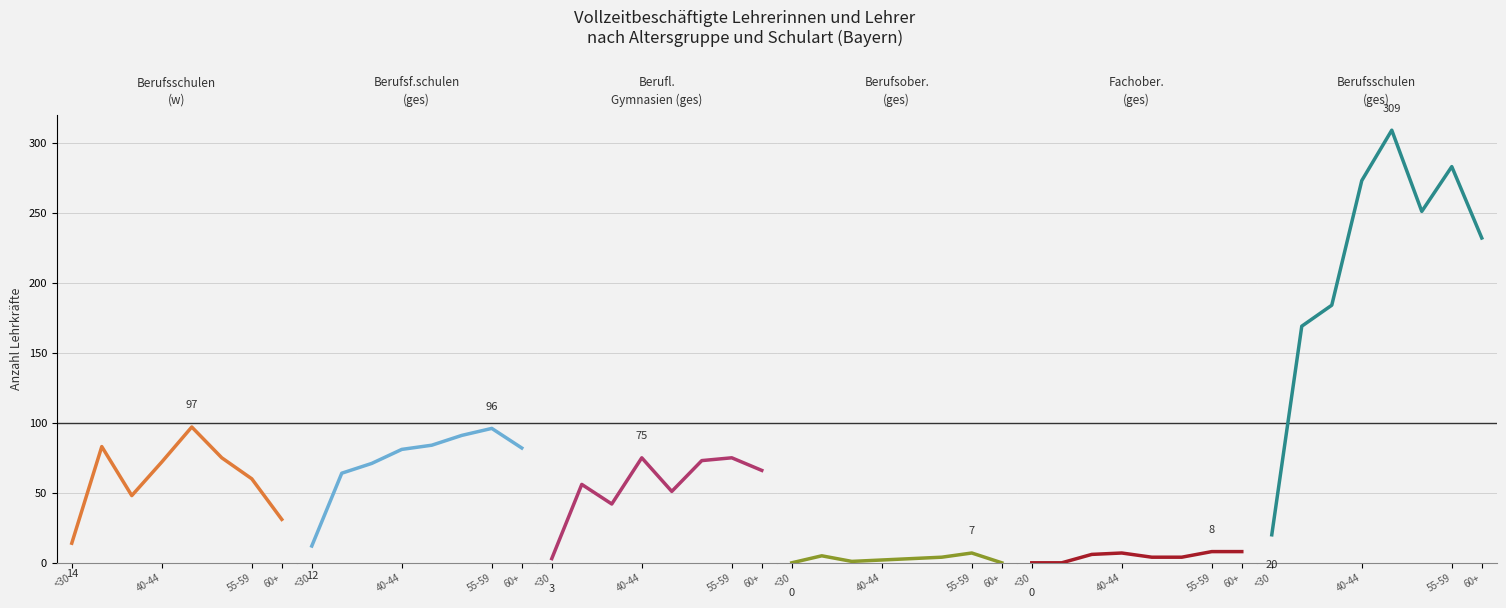

The Berufsober. (ges) series shows 1 at 40-44. True or false?

False